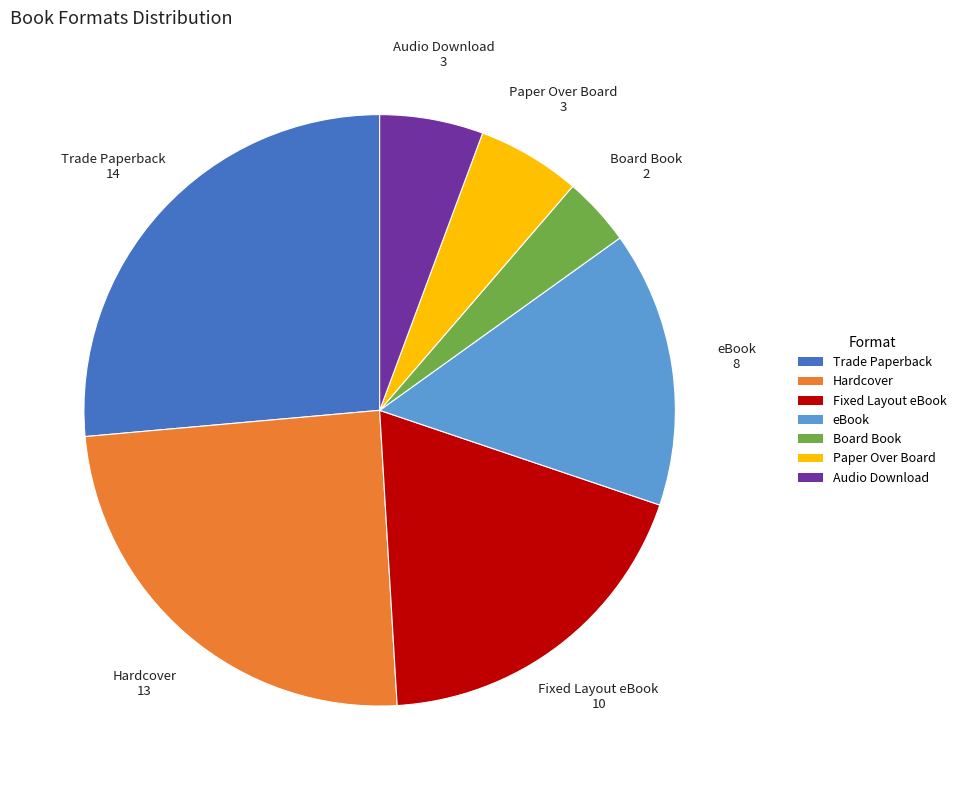

Is there any slice that represents more than half of the pie?

No